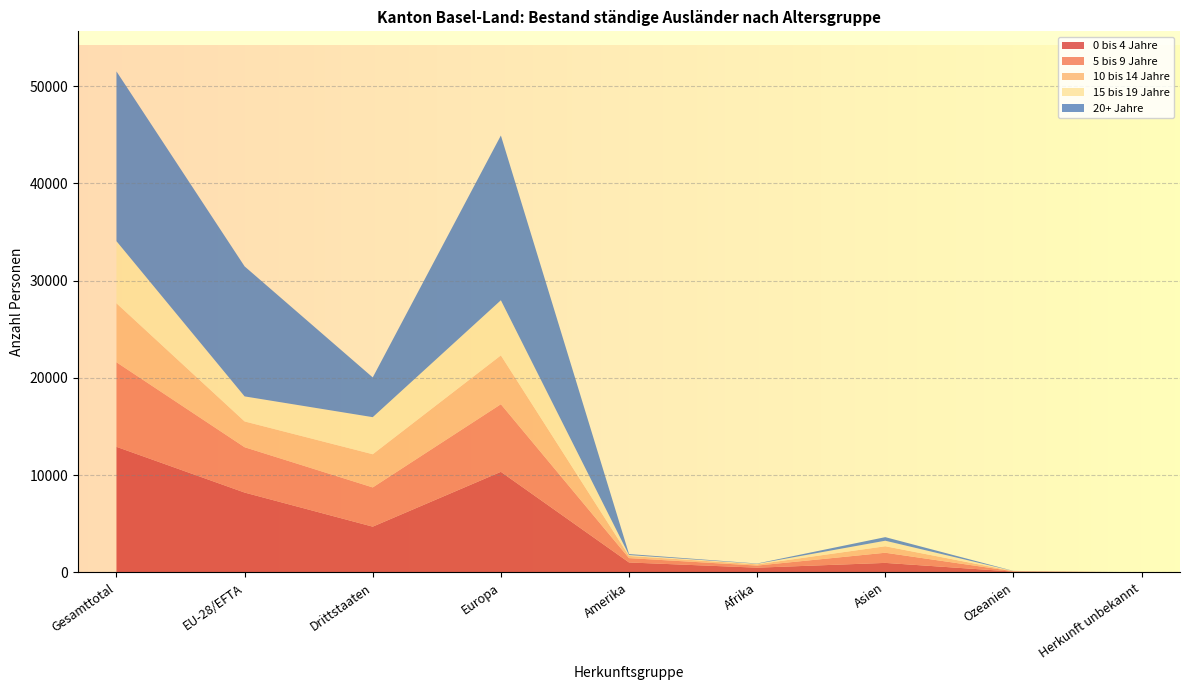

Reading left to right, extract all data points from this chart.

0 bis 4 Jahre: 12911	8208	4703	10340	1021	485	977	83	5
5 bis 9 Jahre: 8695	4662	4033	6951	447	215	1043	33	6
10 bis 14 Jahre: 6064	2651	3413	5022	224	129	668	19	2
15 bis 19 Jahre: 6387	2575	3812	5669	91	53	568	5	1
20+ Jahre: 17454	13368	4086	16940	102	32	368	12	0